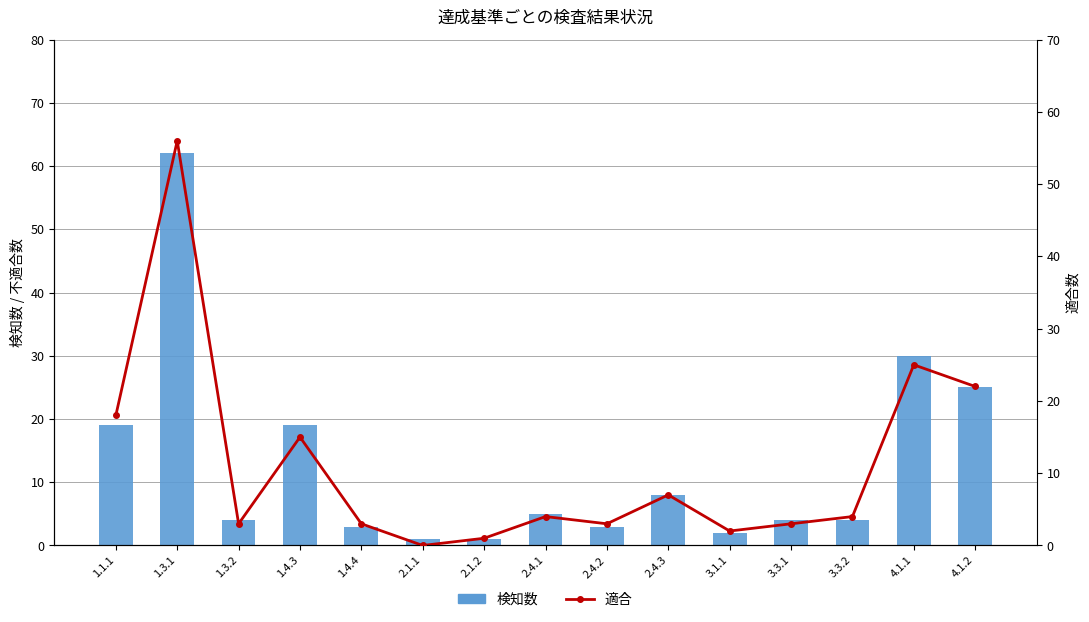

Where is 適合 nearest to the value 28?

4.1.1